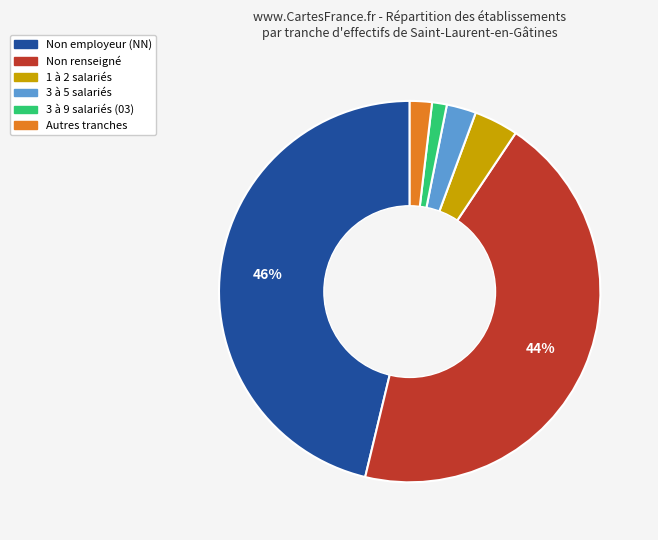

How many segments does this pie chart have?

6